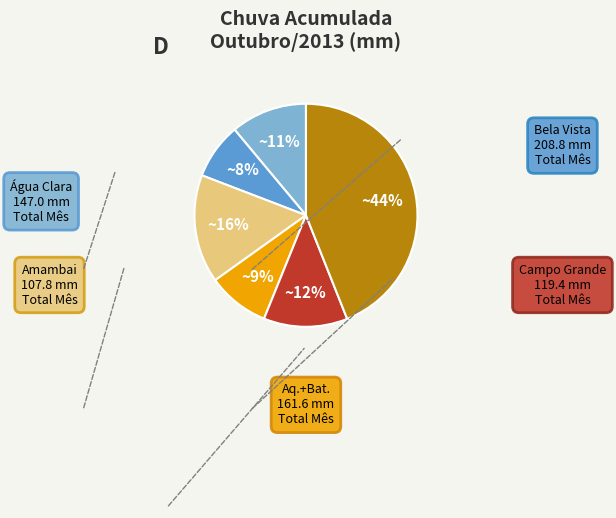

Is there a majority slice in this chart?

No